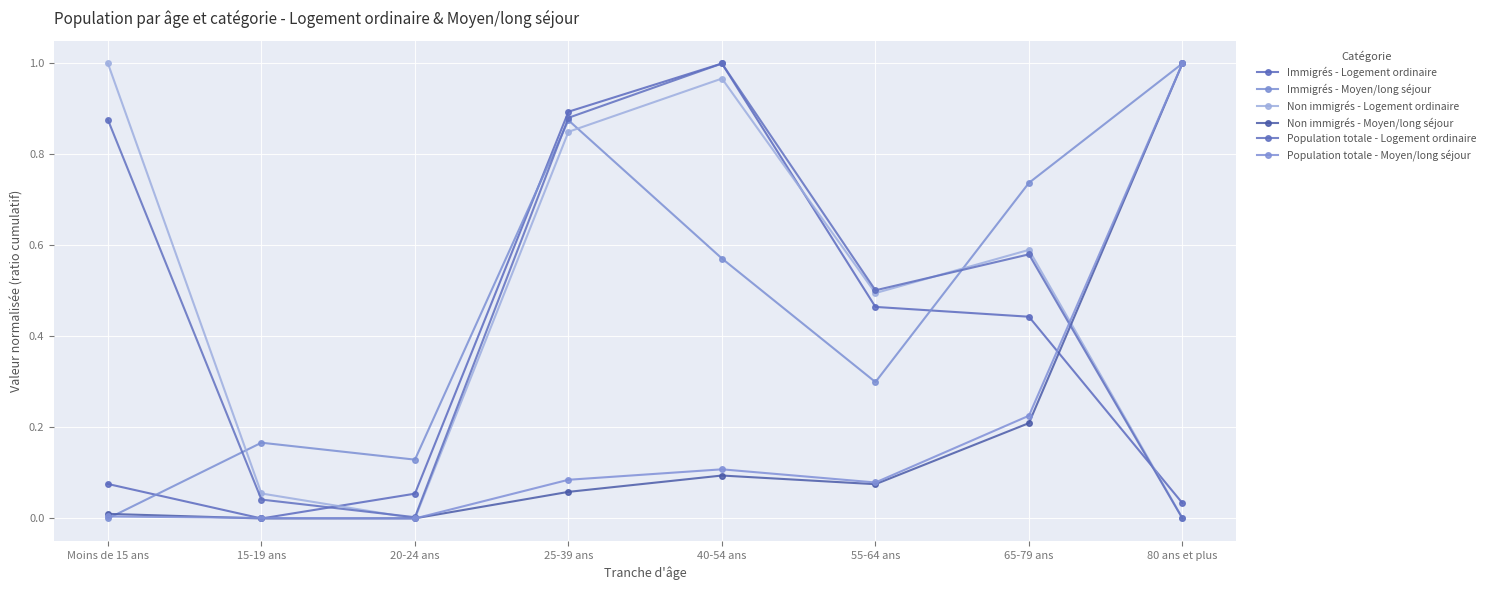

Between 65-79 ans and 55-64 ans, which is larger?

55-64 ans